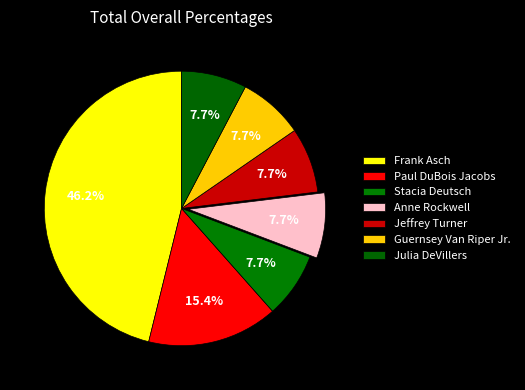

Which category has the biggest portion of the pie?

Frank Asch